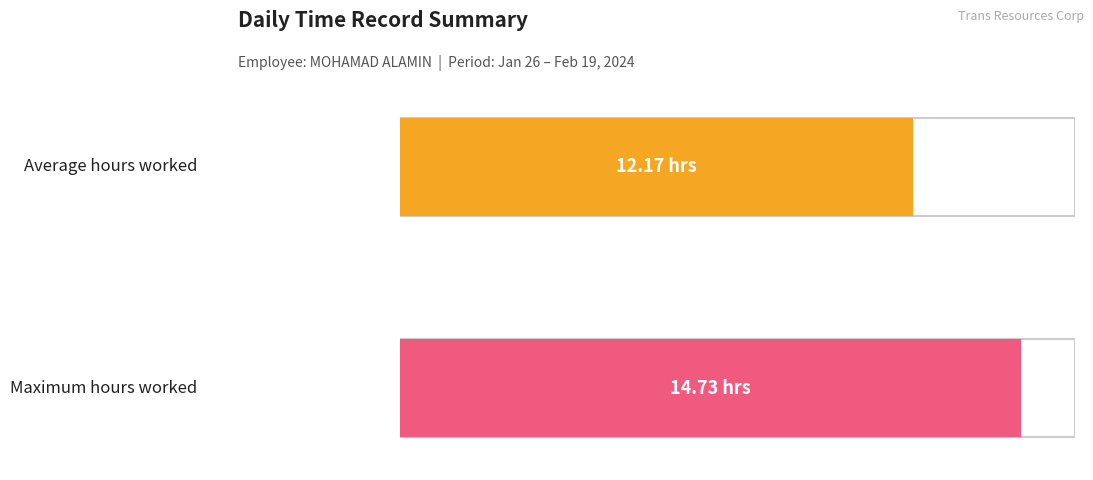

True or false: the data shows 8.2 at 17-Sat.

False